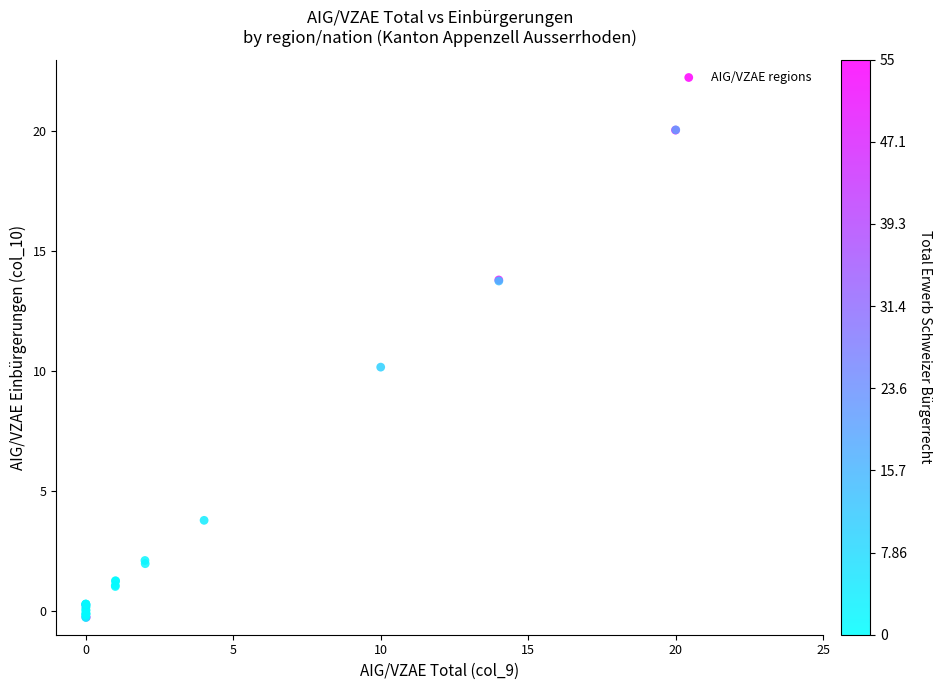

What Y value in the scatter plot is closest to 9?

10.2